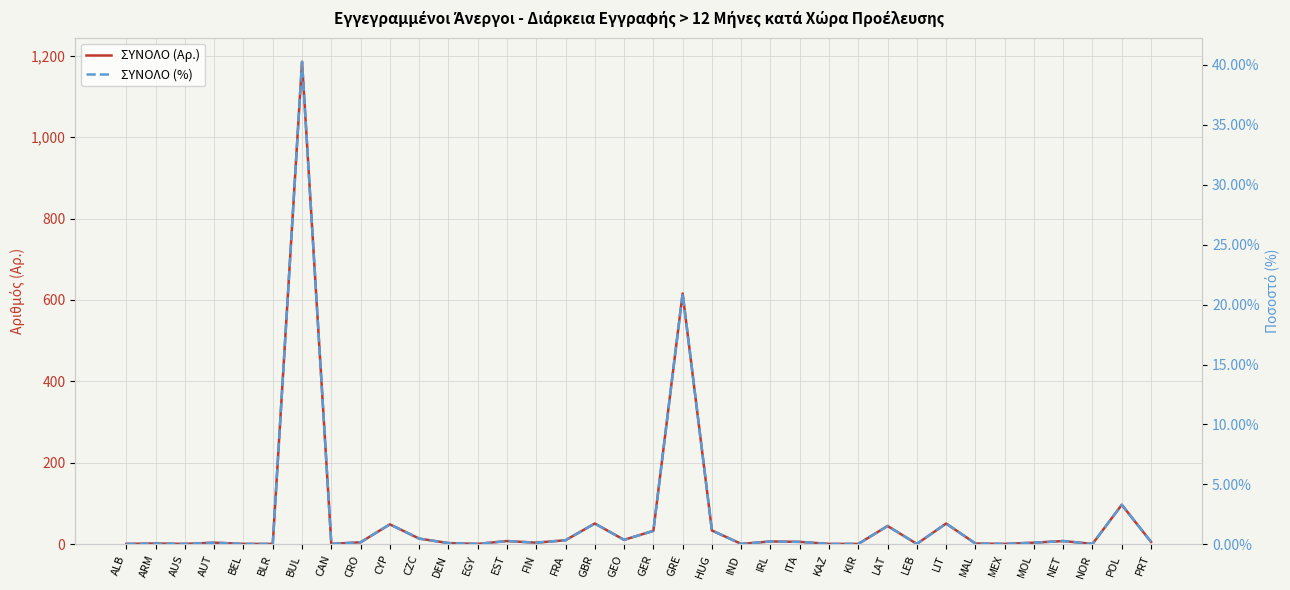

Is the value of ΣΥΝΟΛΟ (Αρ.) at CAN greater than the value of ΣΥΝΟΛΟ (%) at AUS?

Yes